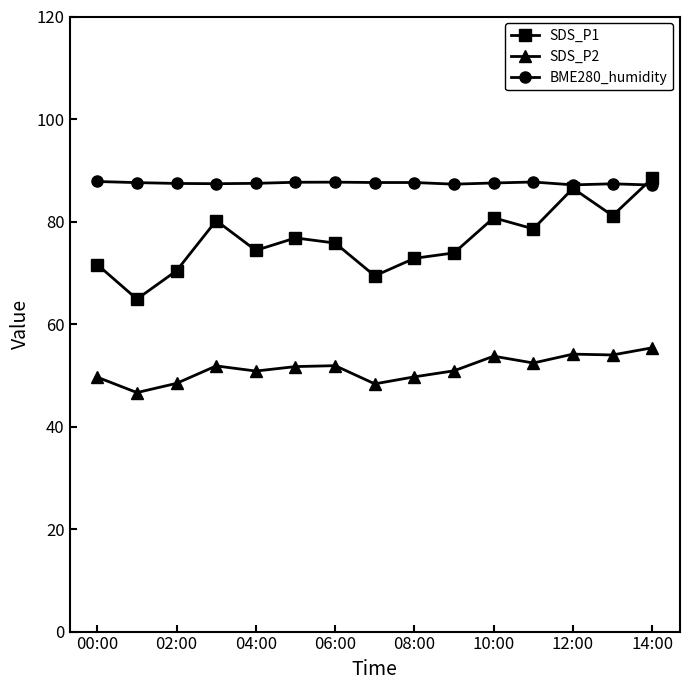

What is the minimum value shown in the chart?

46.6